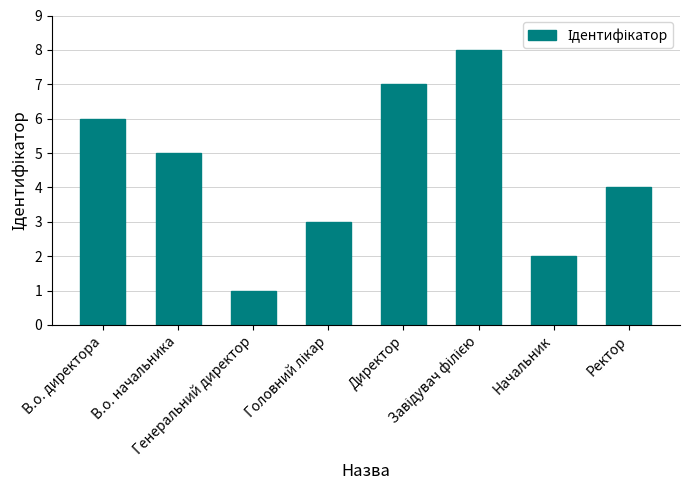

Read the value at Директор.

7